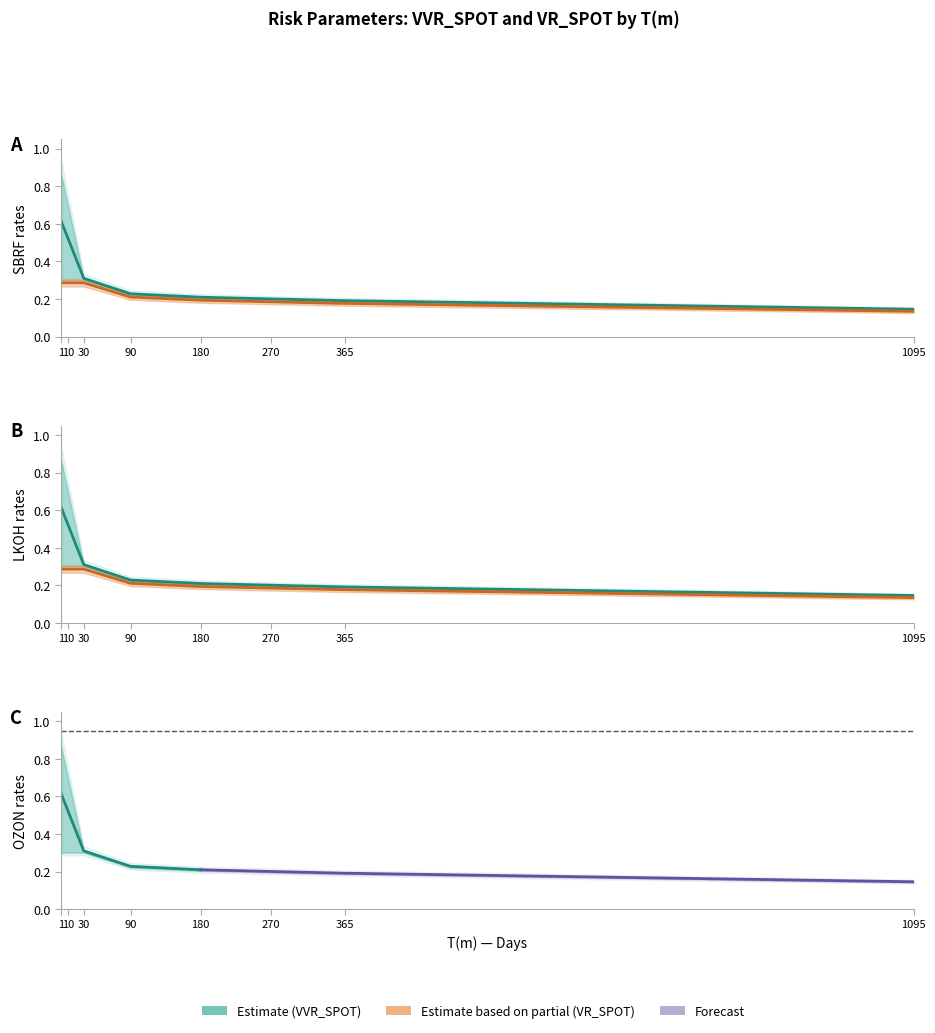

Which has a higher value, 180 or 10?

10